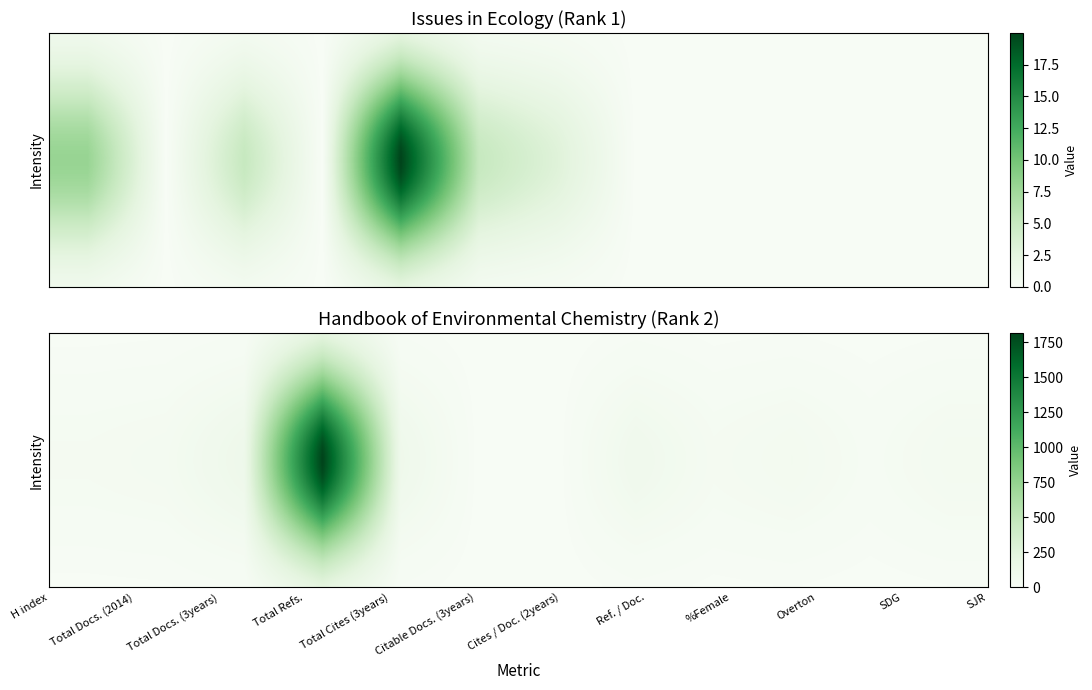

Which series has the largest total across all categories?

Handbook of Environmental Chemistry